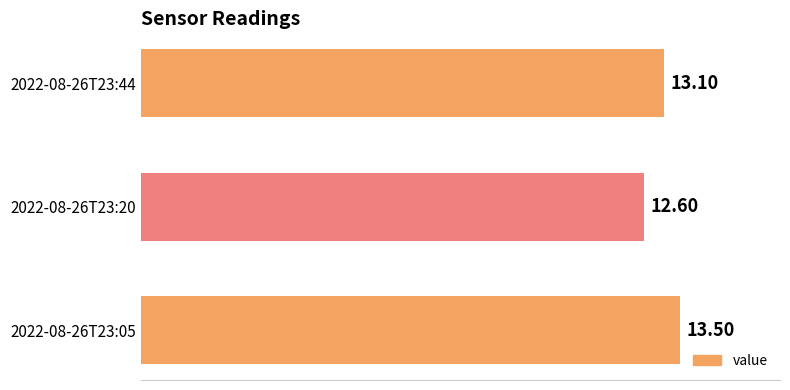

Rank the categories by value from lowest to highest.

2022-08-26T23:20, 2022-08-26T23:44, 2022-08-26T23:05